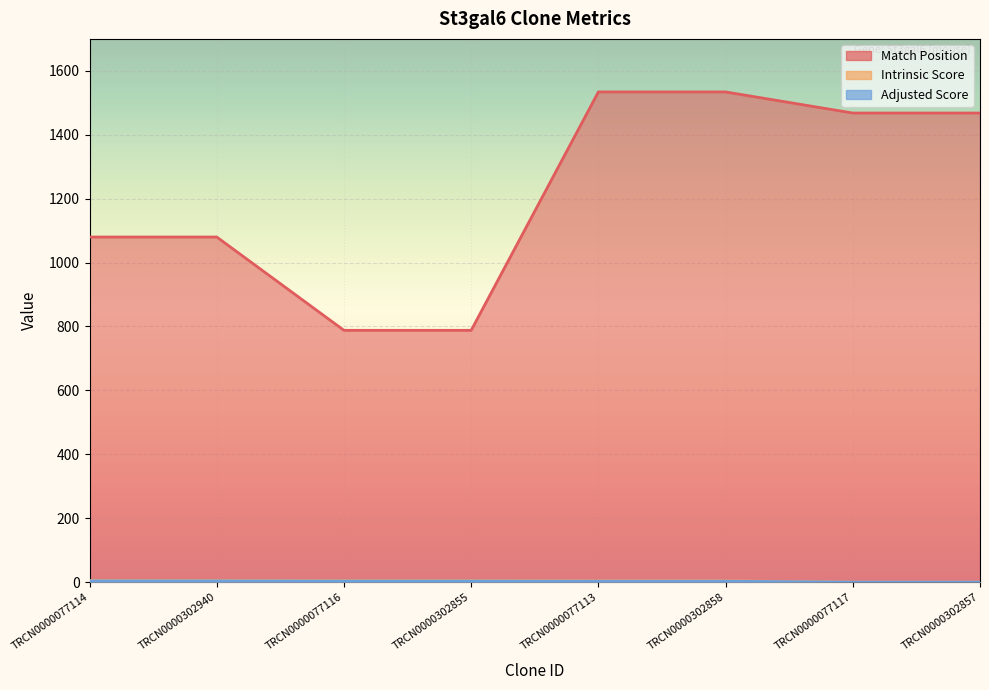

Reading left to right, what are all the values shown in this chart?

Match Position: TRCN0000077114=1080.0	TRCN0000302940=1080.0	TRCN0000077116=788.0	TRCN0000302855=788.0	TRCN0000077113=1534.0	TRCN0000302858=1534.0	TRCN0000077117=1468.0	TRCN0000302857=1468.0
Intrinsic Score: TRCN0000077114=5.6	TRCN0000302940=5.6	TRCN0000077116=5.0	TRCN0000302855=5.0	TRCN0000077113=4.0	TRCN0000302858=4.0	TRCN0000077117=0.0	TRCN0000302857=0.0
Adjusted Score: TRCN0000077114=3.9	TRCN0000302940=3.9	TRCN0000077116=3.5	TRCN0000302855=3.5	TRCN0000077113=2.8	TRCN0000302858=2.8	TRCN0000077117=0.0	TRCN0000302857=0.0